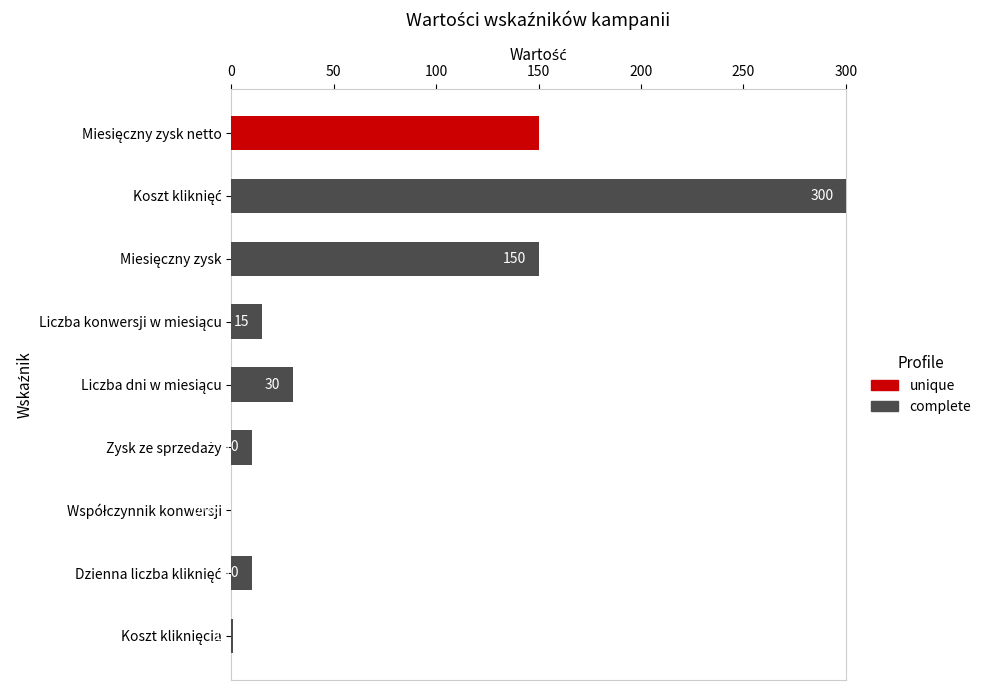

What are all the series names shown in the legend?

unique, complete